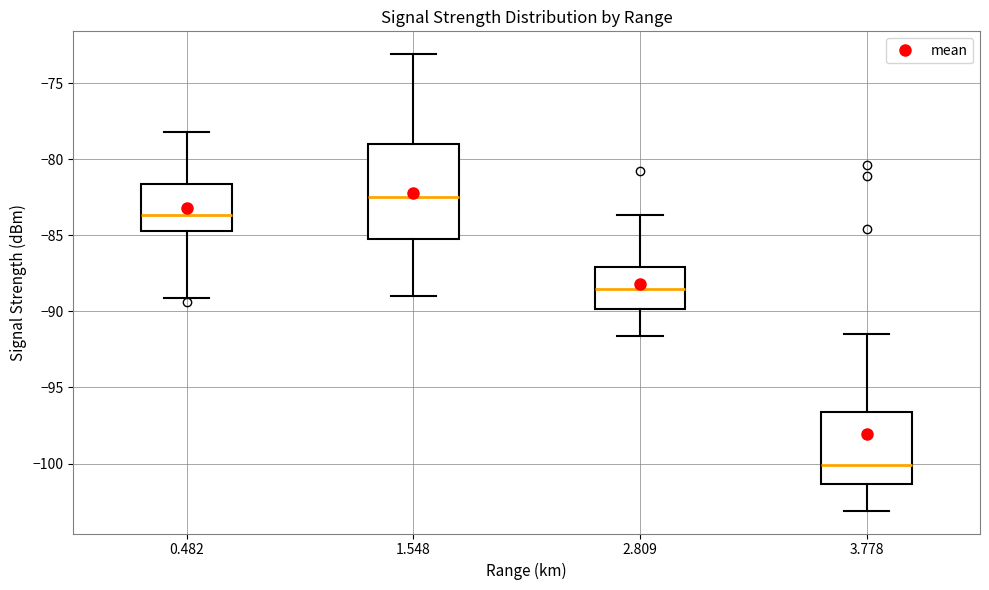

Reading left to right, read every box against the y-axis: the position of its median line, the range the box covers, and the ends of its whiskers. The values are not printed on the chart, so give them approximately, as read against the axis.

0.482: median -83.5, box -84.5 to -81.5, whiskers -89.0 to -78.0
1.548: median -82.5, box -85.5 to -79.0, whiskers -89.0 to -73.0
2.809: median -88.5, box -90.0 to -87.0, whiskers -91.5 to -83.5
3.778: median -100.0, box -101.5 to -96.5, whiskers -103.0 to -91.5